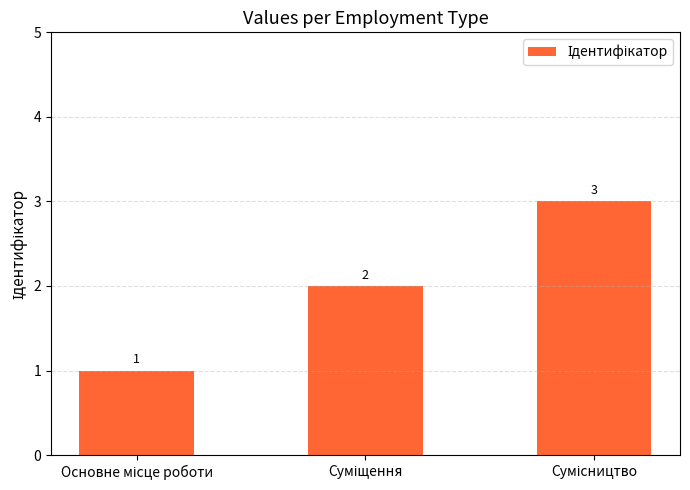

What is the sum of all values?

6